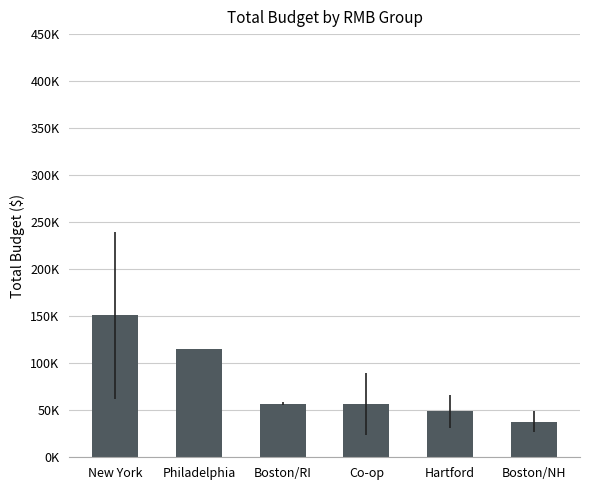

What is the label of the 3rd bar from the left?

Boston/RI